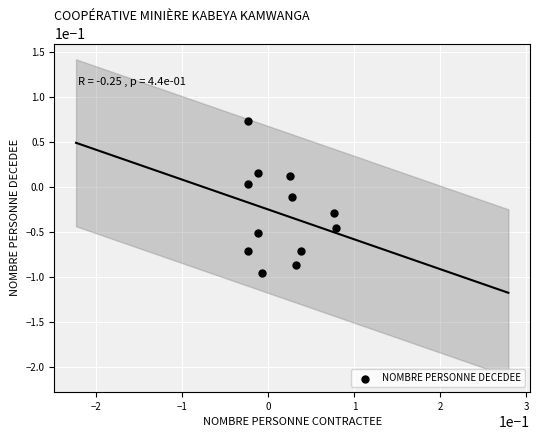

How many data points are displayed?

12